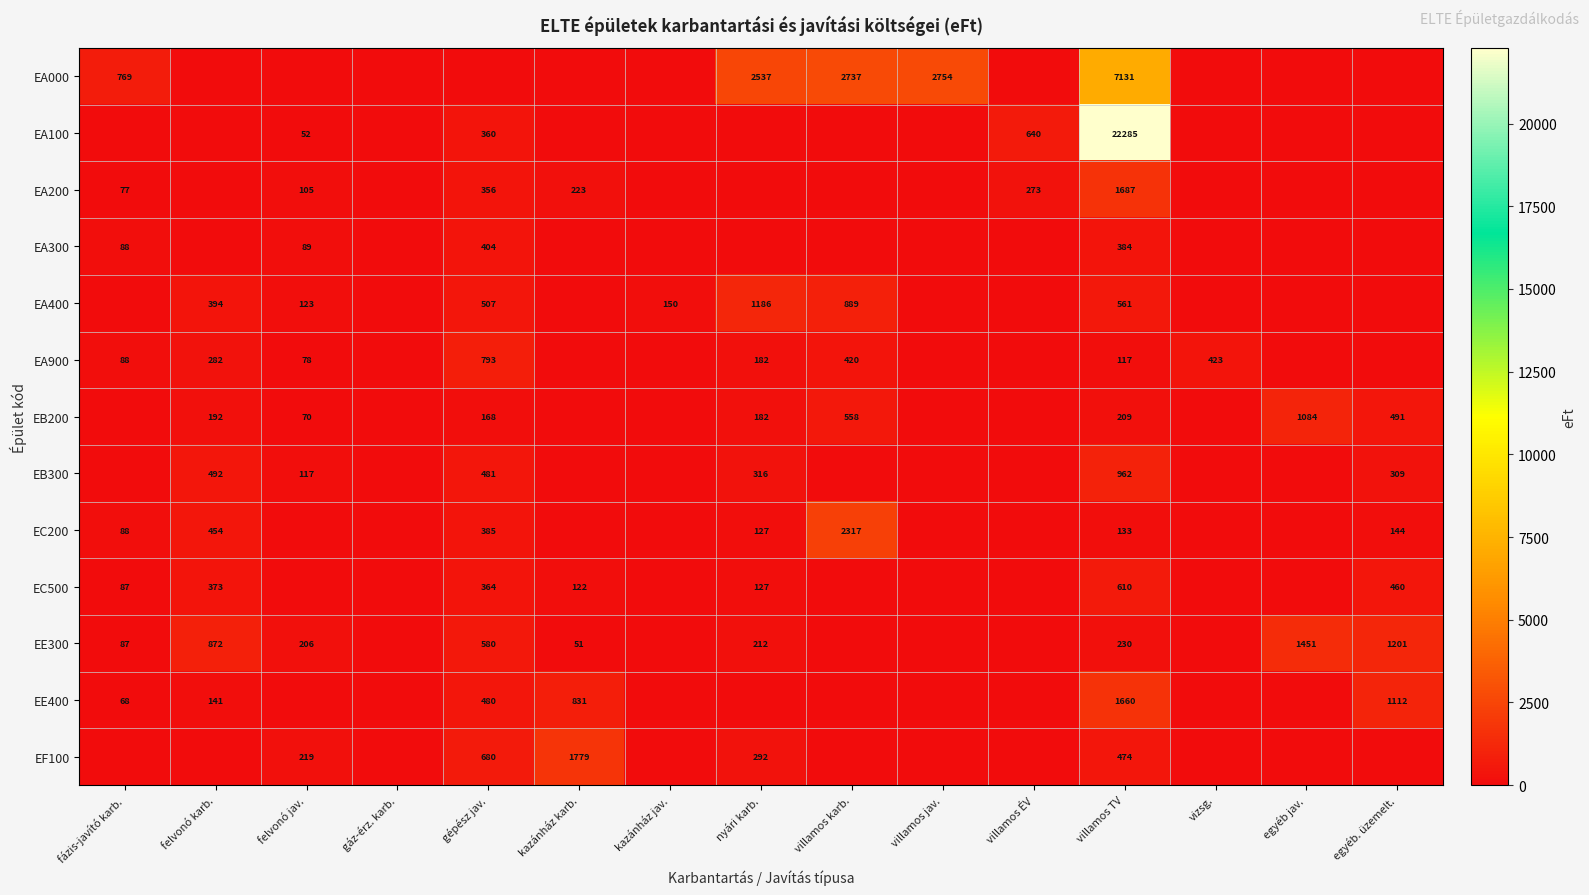

What is the difference between the EE300 values at kazánház karb. and felvonó jav.?

155